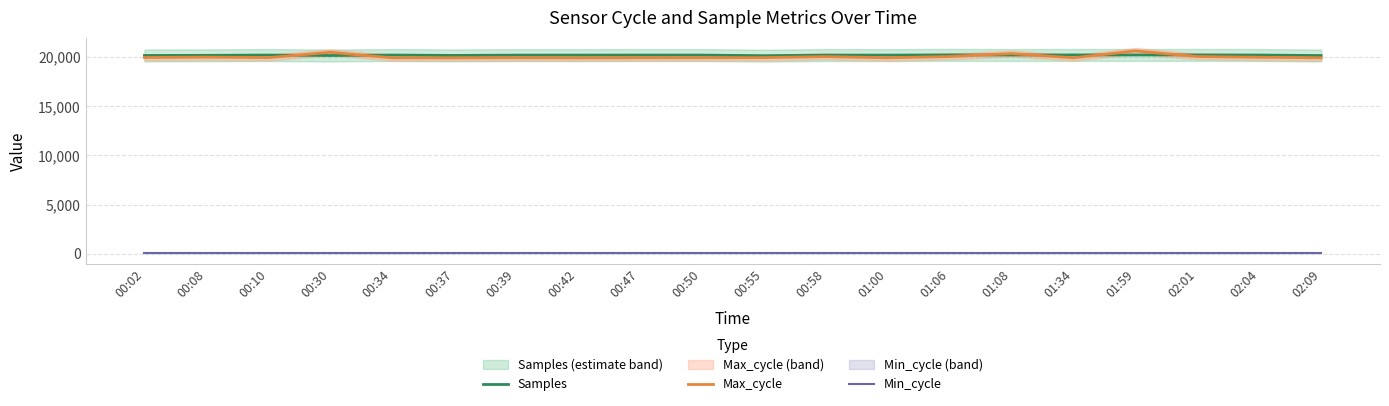

Reading left to right, extract all data points from this chart.

Samples: 20156.7	20169.9	20199.5	20153.2	20200.4	20161.5	20191.9	20192.4	20197.5	20197.0	20134.4	20197.0	20191.1	20215.3	20201.7	20210.7	20208.9	20211.6	20201.2	20149.3
Max_cycle: 19947.0	19987.0	19939.0	20480.0	19916.0	19913.0	19927.0	19909.0	19921.0	19928.0	19935.0	20042.0	19920.0	20050.0	20350.0	19919.0	20619.0	20049.0	19974.0	19919.0
Min_cycle: 28.0	28.0	28.0	28.0	28.0	28.0	28.0	28.0	28.0	28.0	28.0	28.0	28.0	28.0	28.0	28.0	28.0	28.0	28.0	28.0